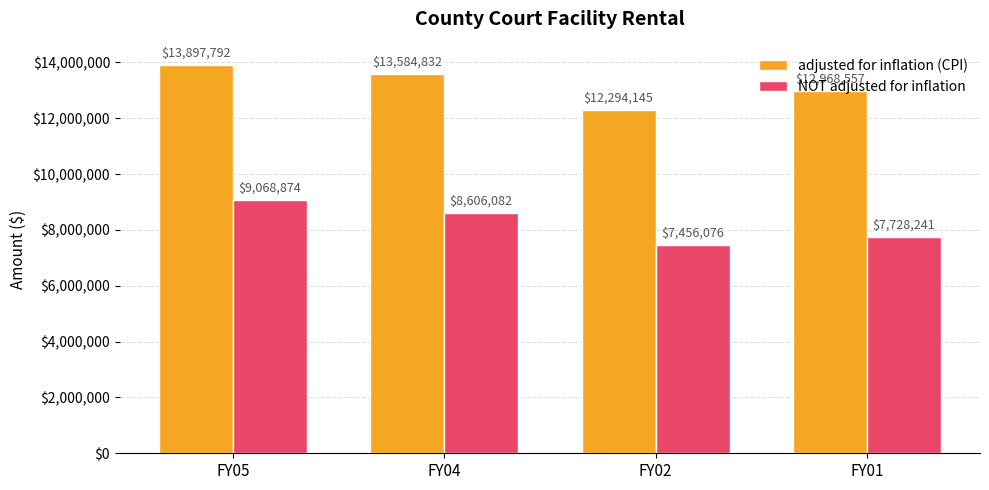

What is the difference between the adjusted for inflation (CPI) values at FY01 and FY05?

929235